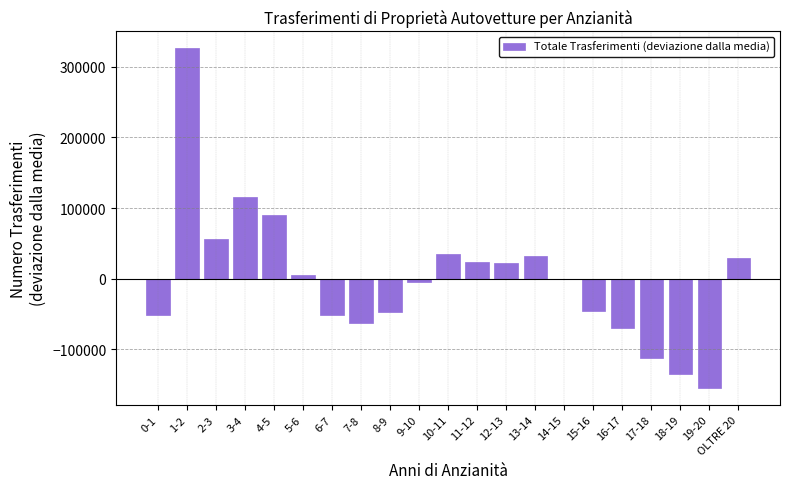

What is the change in value from 1-2 to 13-14?

-292877.0